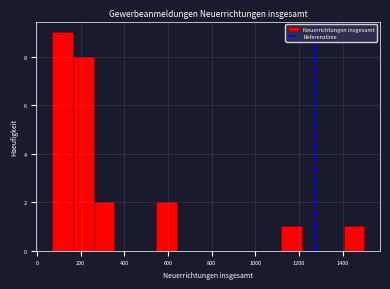

Which range on the x-axis has the tallest bar?

60 to 160